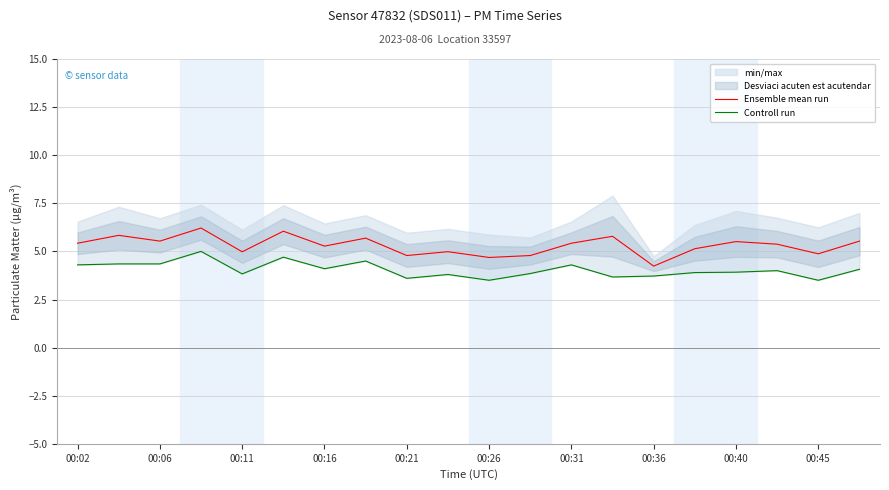

At which label does Ensemble mean run reach its minimum?

00:36